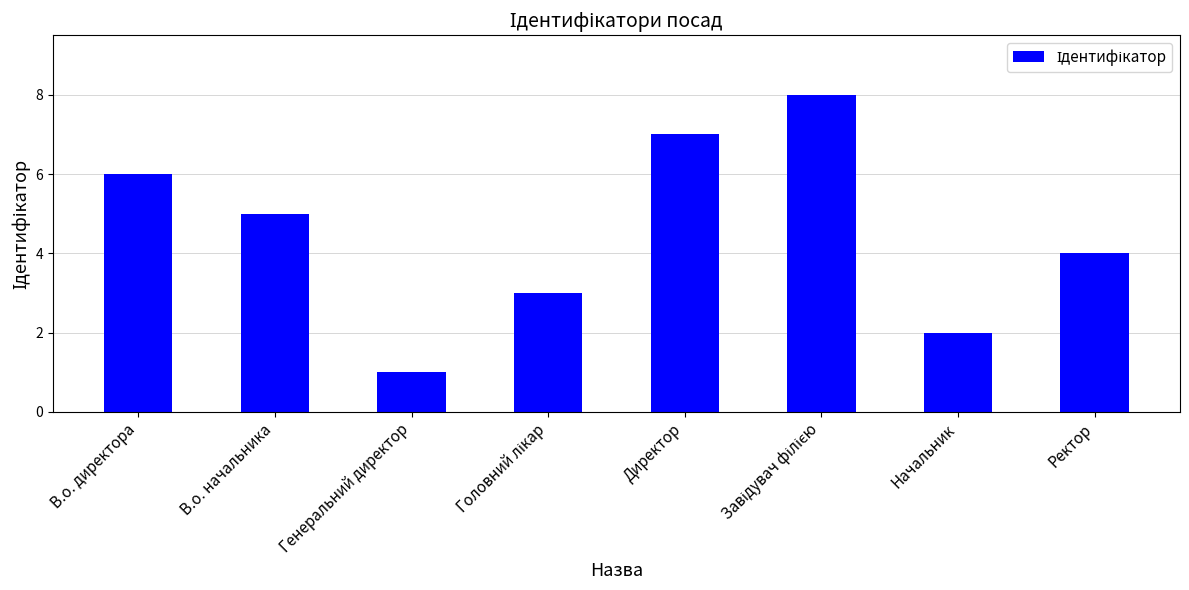

Count the values in the range 3 to 7.

5